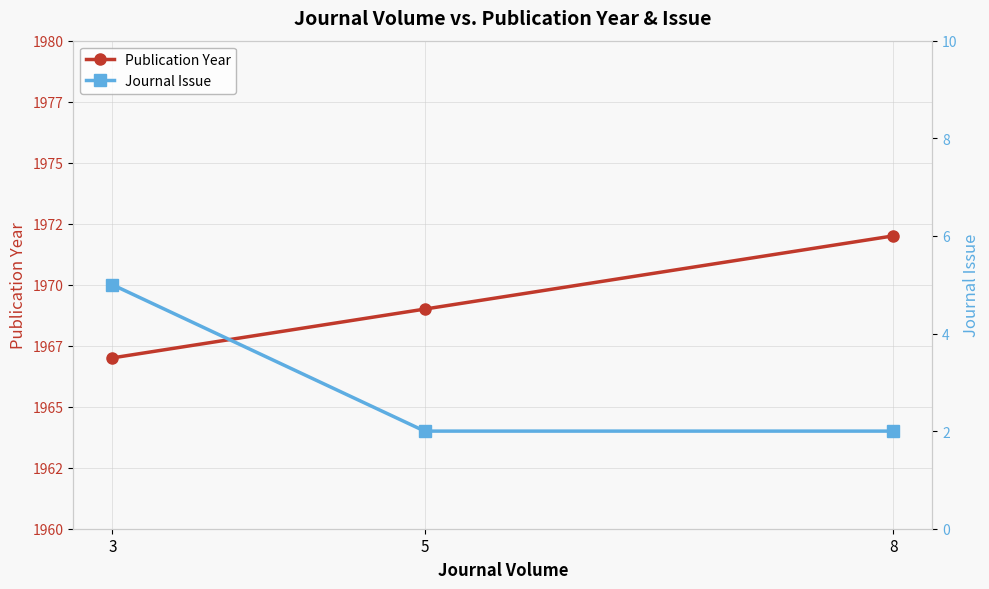

Read the Journal Issue value at 3.

5